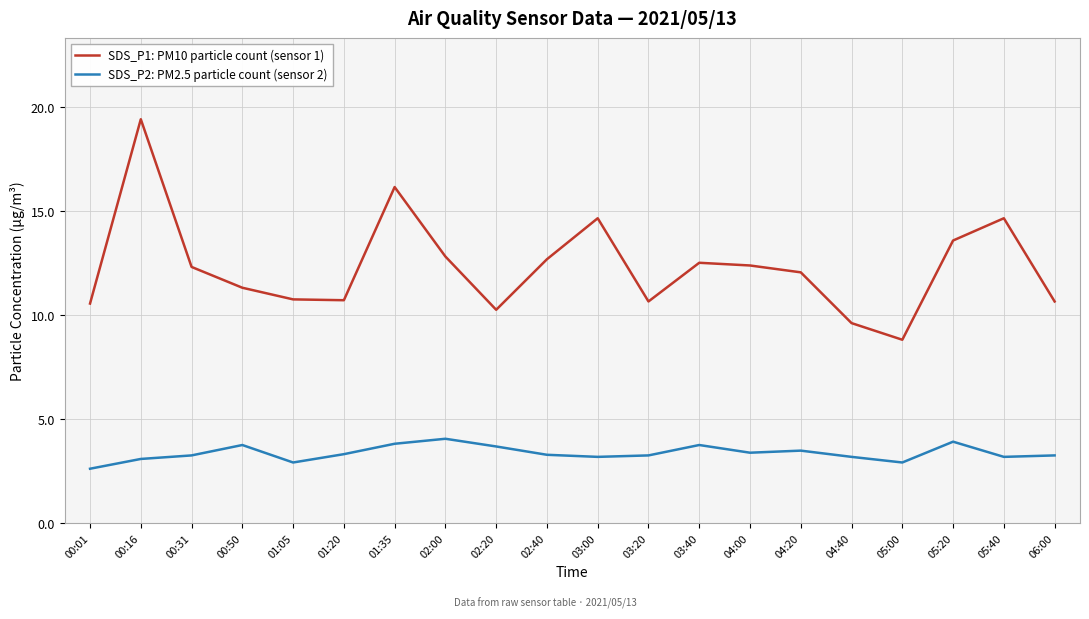

Is this an area chart (filled region under the line)?

No